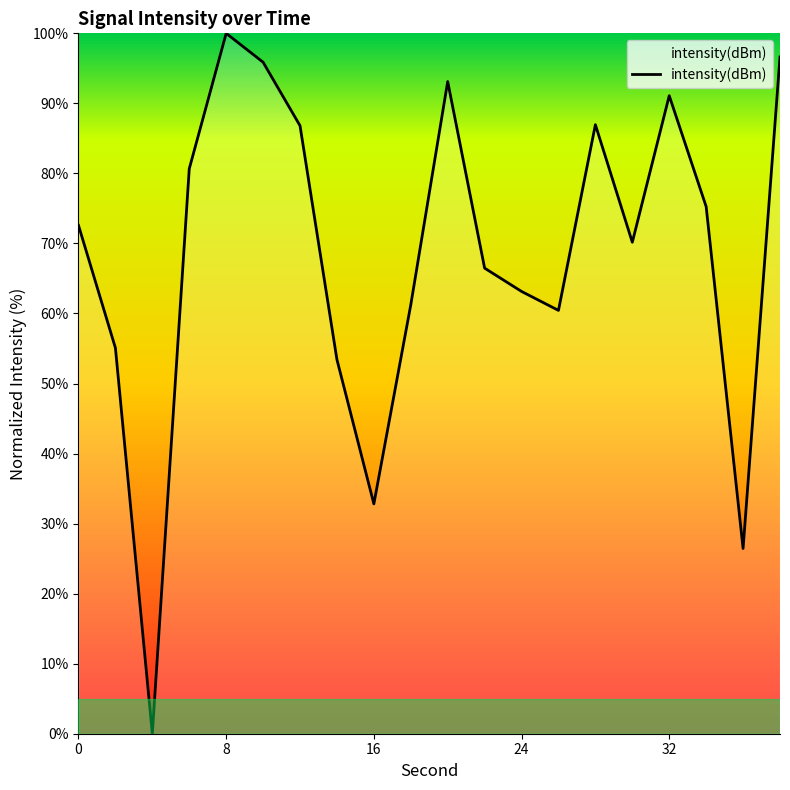

How many distinct data groups are displayed?

1